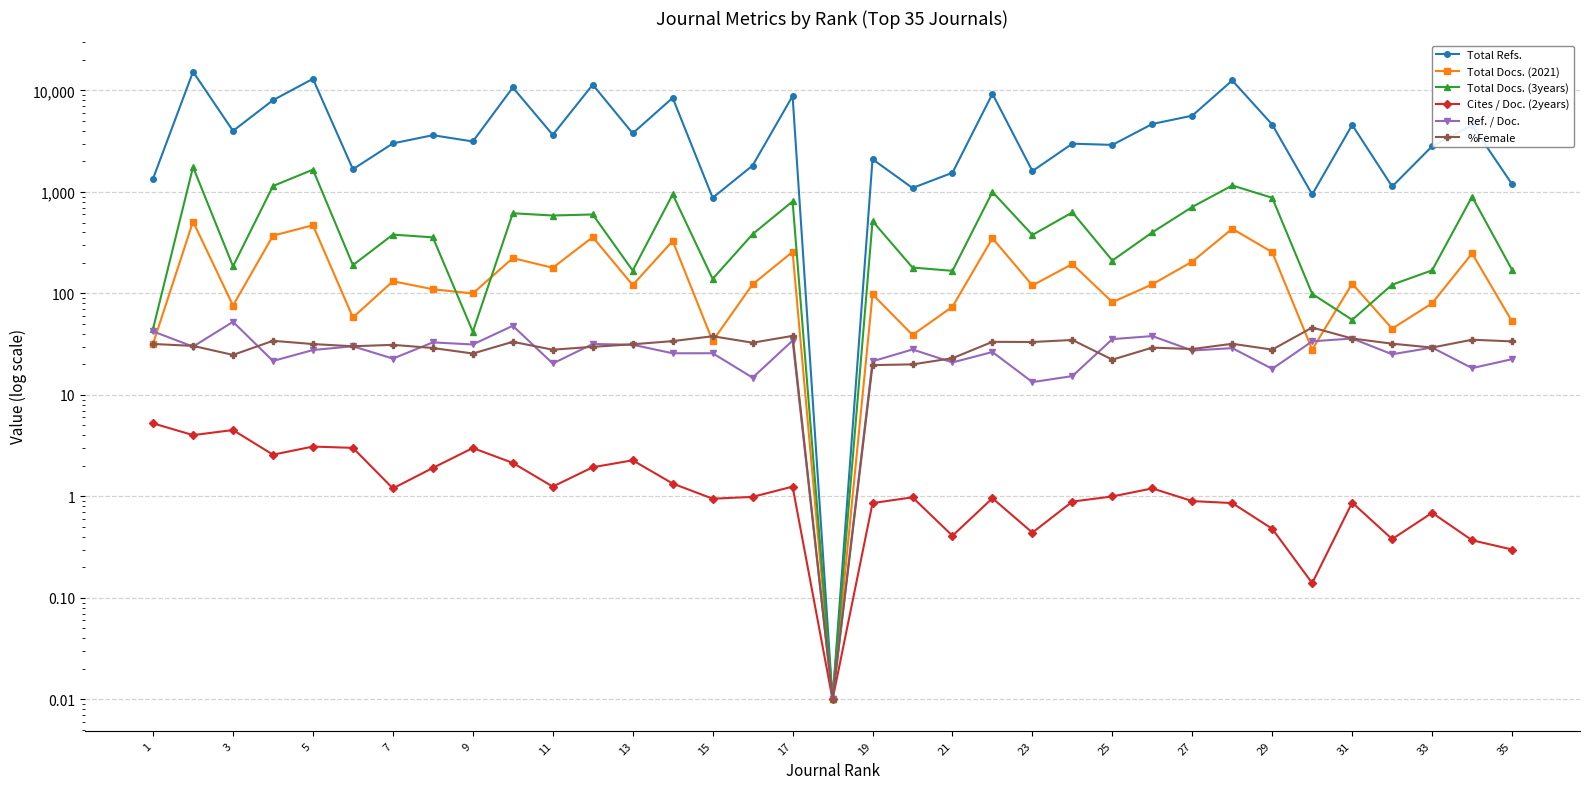

In Total Docs. (3years), how many points are lower than both neighbors (excluding endpoints)?

11